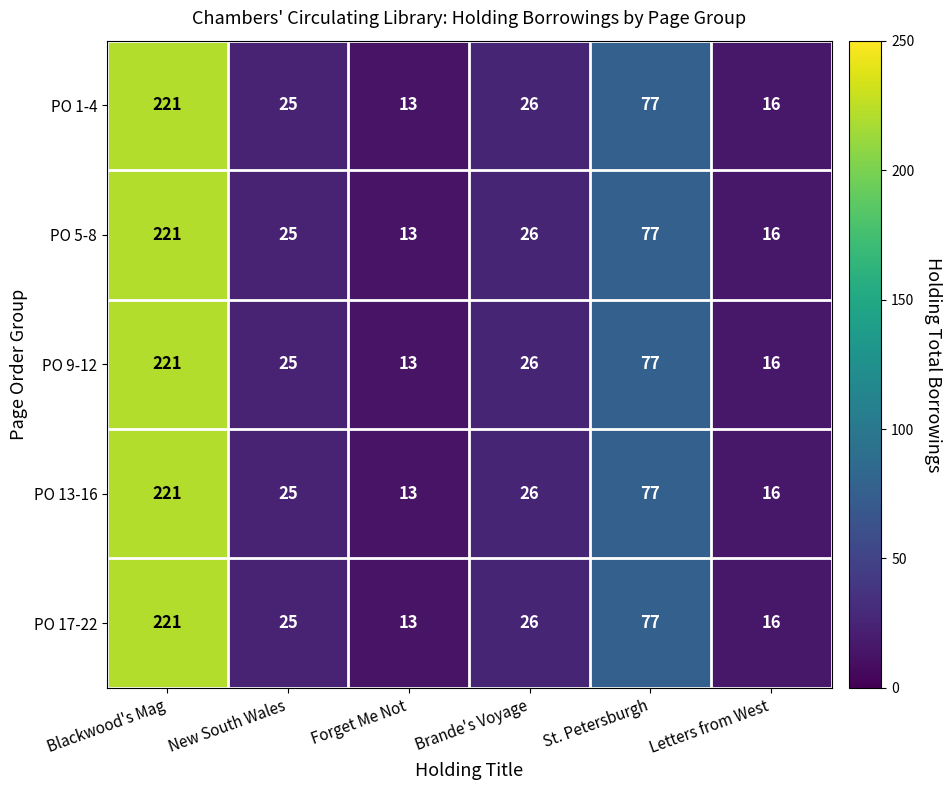

Rank the categories by PO 13-16 value from highest to lowest.

Blackwood's Mag, St. Petersburgh, Brande's Voyage, New South Wales, Letters from West, Forget Me Not